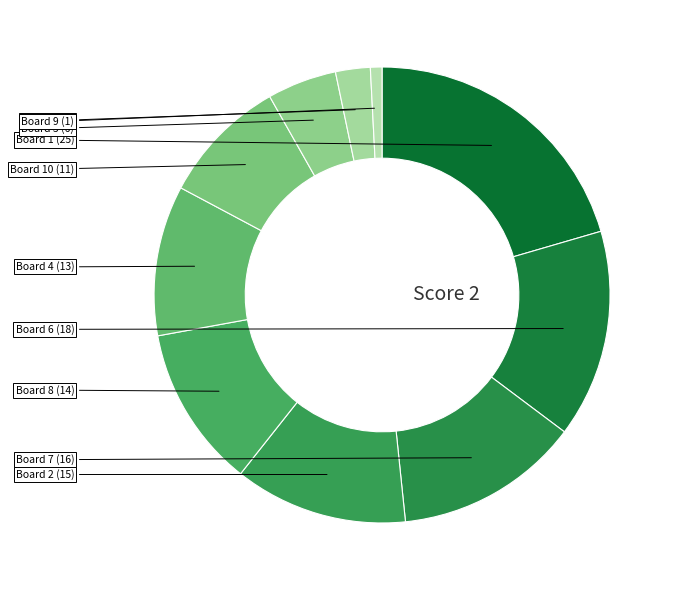

Which slice is the largest?

Board 1